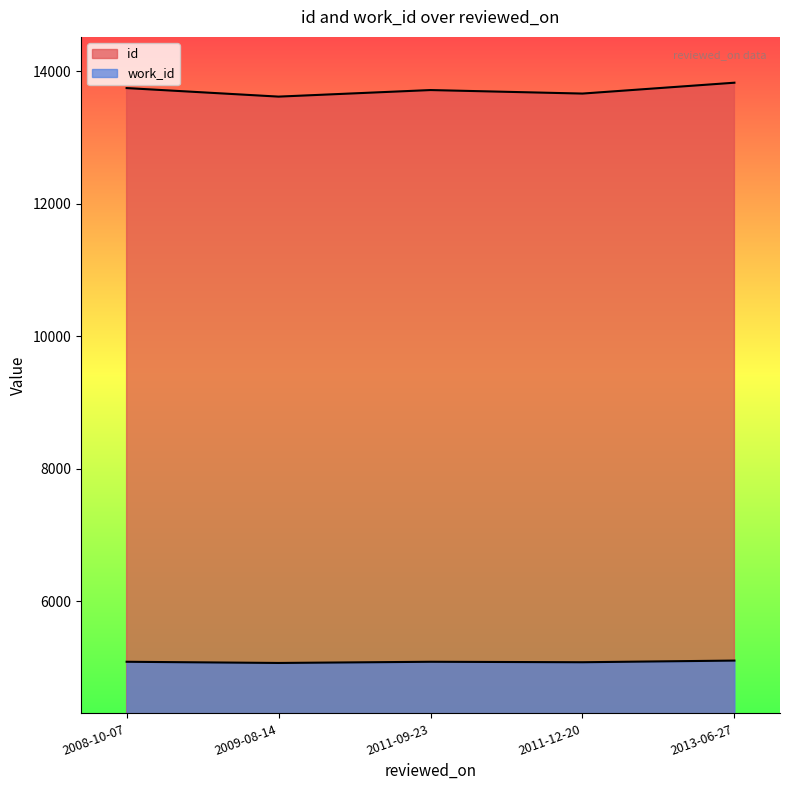

Is it true that work_id equals 7104 at 2011-12-20?

False